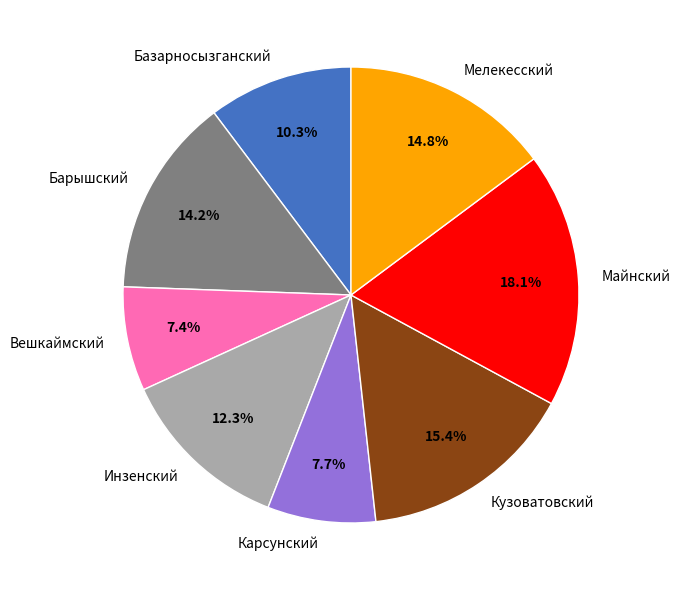

What is the largest slice in the pie chart?

Майнский